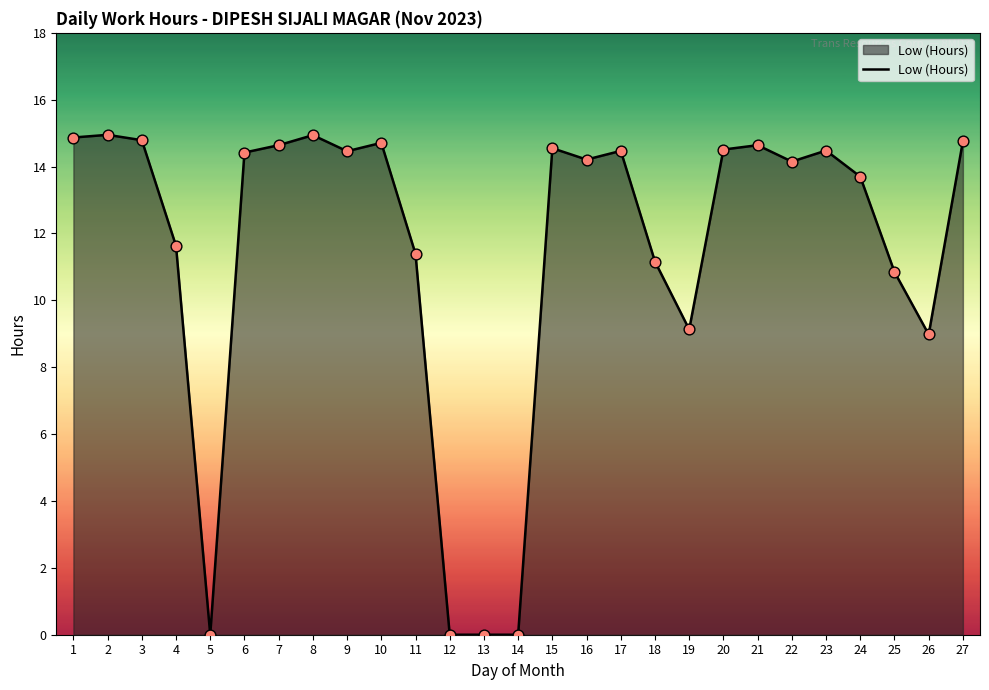

Approximately how many times larger is the value at 9 compared to 26?

1.6